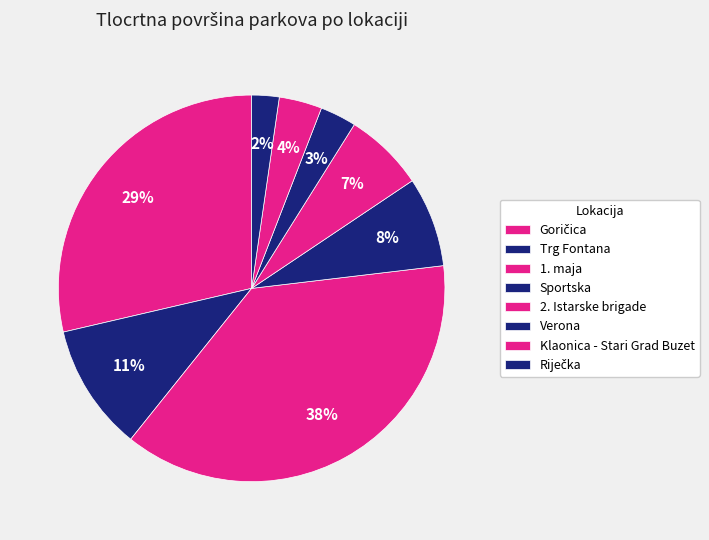

Count the number of slices in the pie.

8